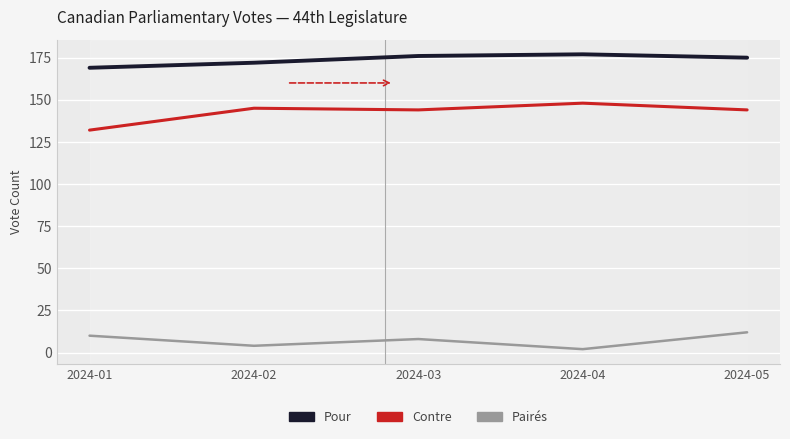

At how many categories does at least one series exceed 79?

5